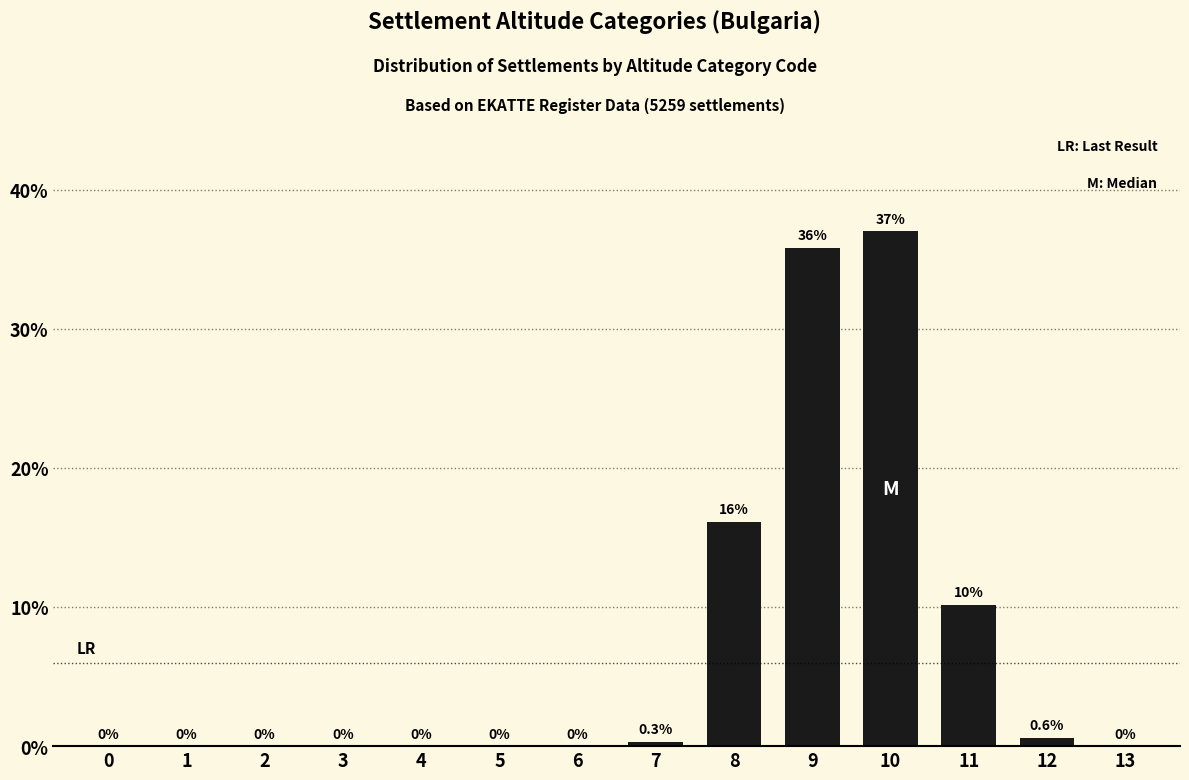

True or false: the data shows 35.8 at 9.

True